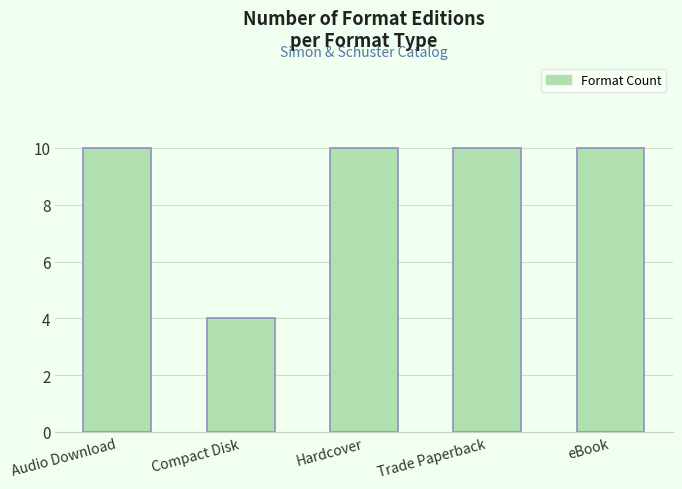

How many values are between 10 and 11?

4